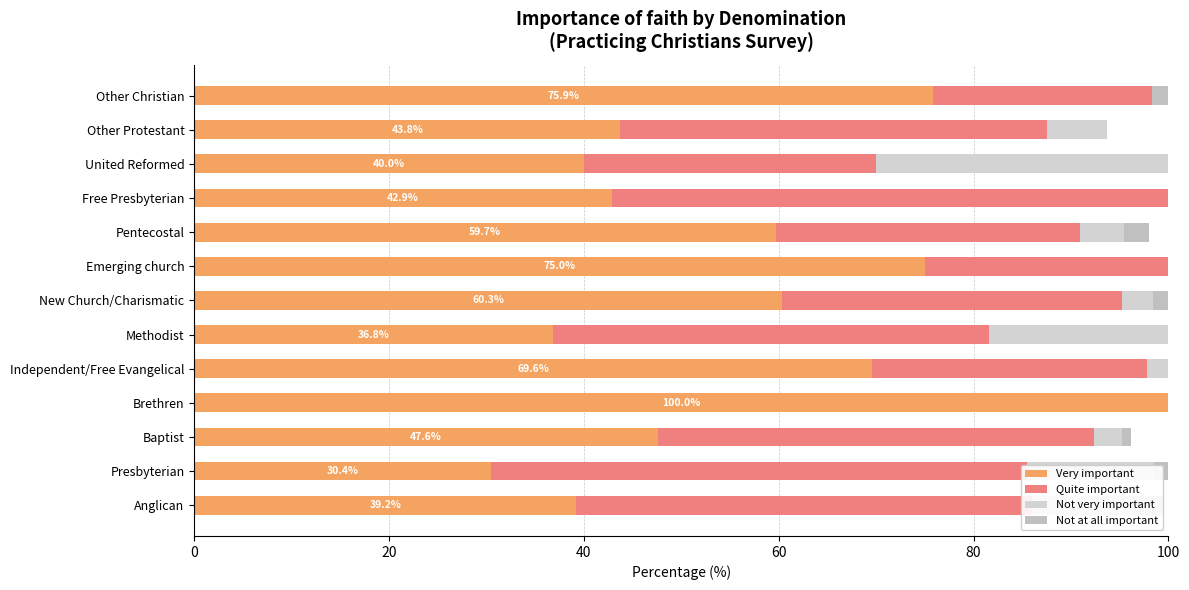

How many data points in Very important are above 47?

7